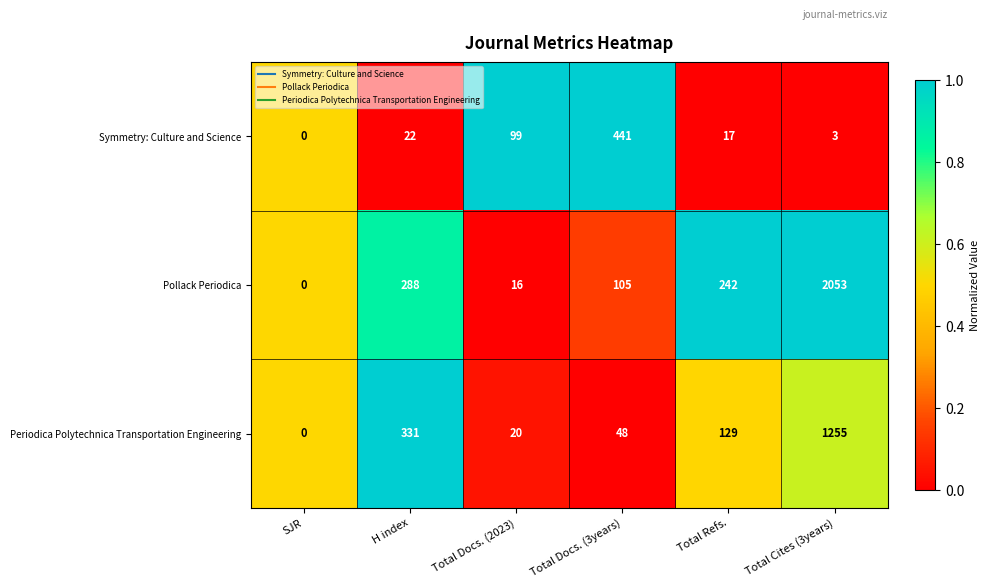

Between H index and Total Cites (3years), which series saw the biggest shift?

Pollack Periodica